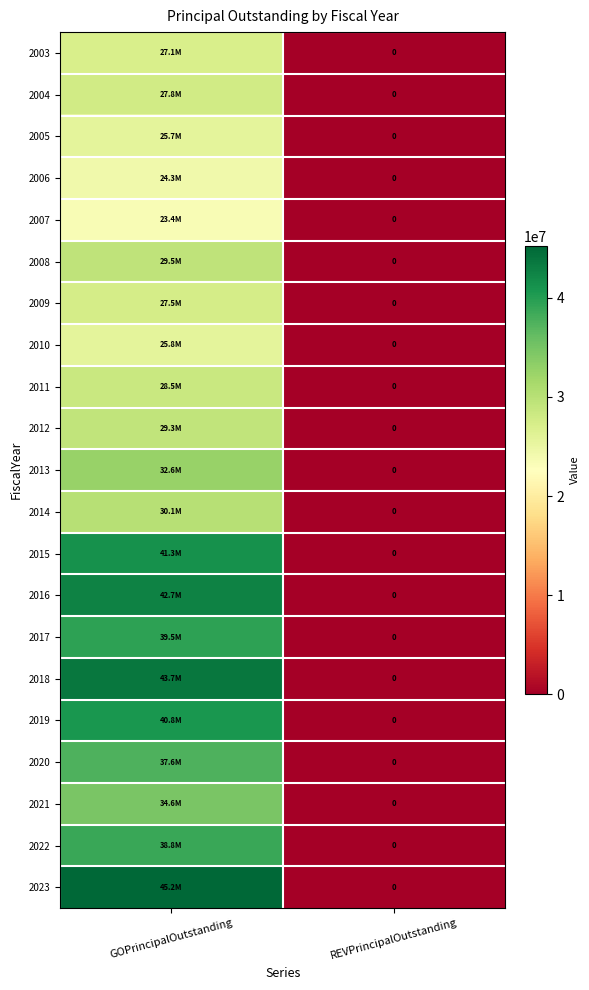

What is the sum of the 2018 values at GOPrincipalOutstanding and REVPrincipalOutstanding?

43660000.0